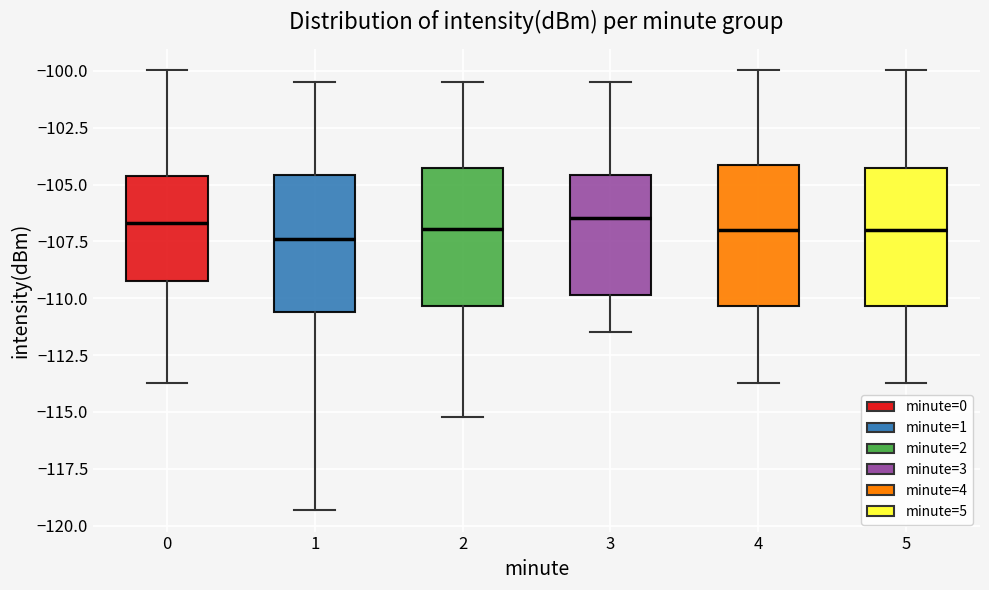

Reading left to right, read every box against the y-axis: the position of its median line, the range the box covers, and the ends of its whiskers. The values are not printed on the chart, so give them approximately, as read against the axis.

0: median -106.5, box -109.5 to -104.5, whiskers -113.5 to -100.0
1: median -107.5, box -110.5 to -104.5, whiskers -119.5 to -100.5
2: median -107.0, box -110.5 to -104.5, whiskers -115.0 to -100.5
3: median -106.5, box -110.0 to -104.5, whiskers -111.5 to -100.5
4: median -107.0, box -110.5 to -104.0, whiskers -113.5 to -100.0
5: median -107.0, box -110.5 to -104.5, whiskers -113.5 to -100.0